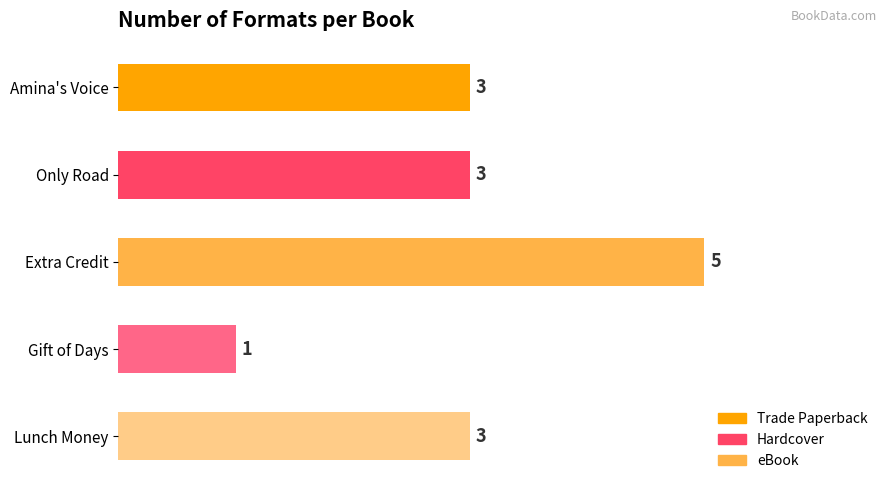

Is it true that the value at Gift of Days is 2?

False